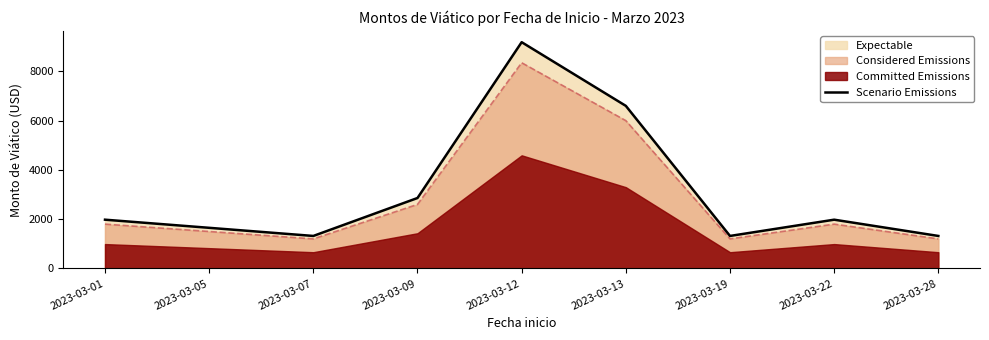

What is the value of the 8th point from the left?

1980.0